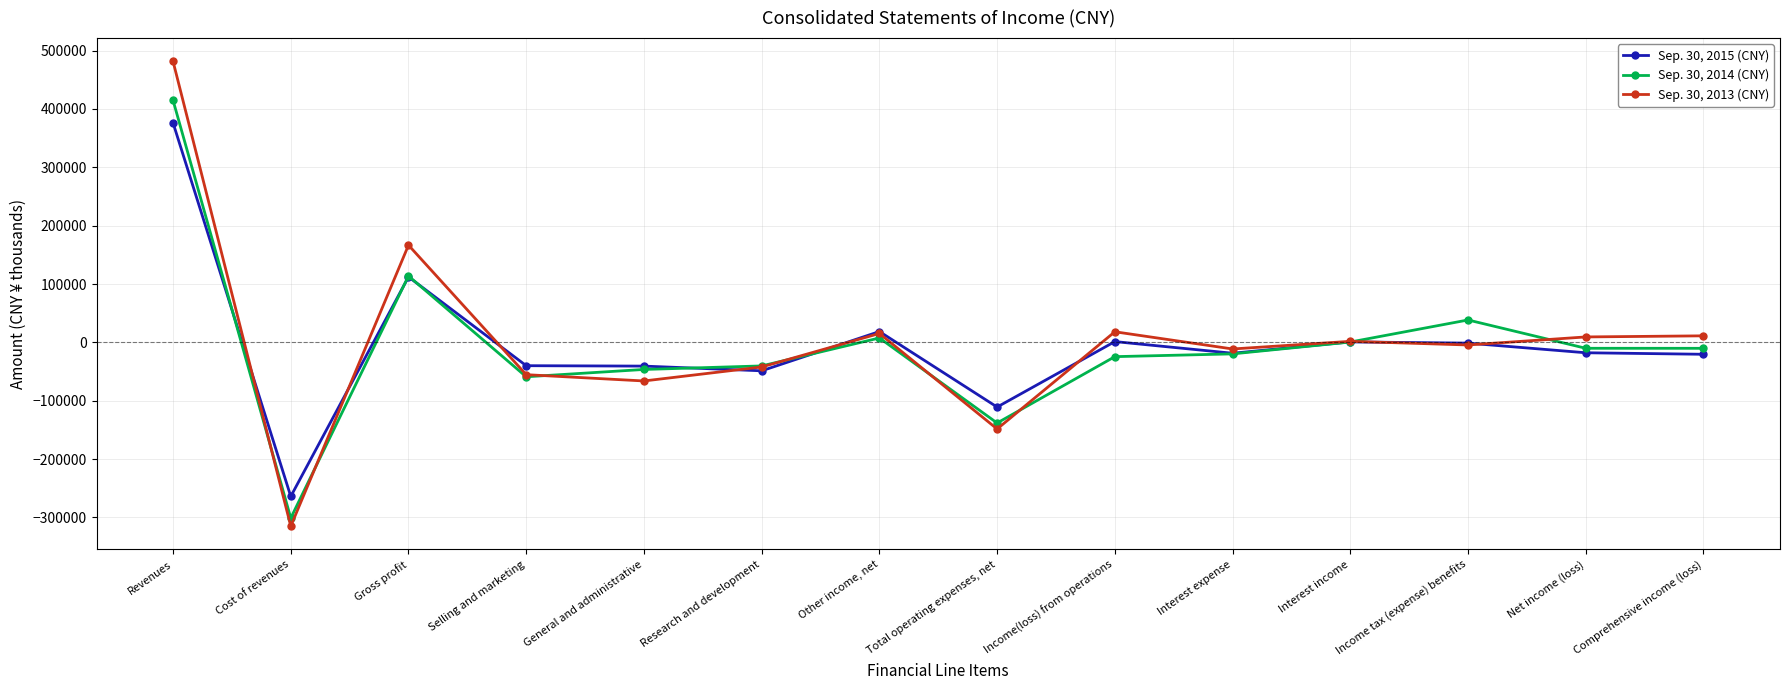

Which series has the largest range (max minus min)?

Sep. 30, 2013 (CNY)